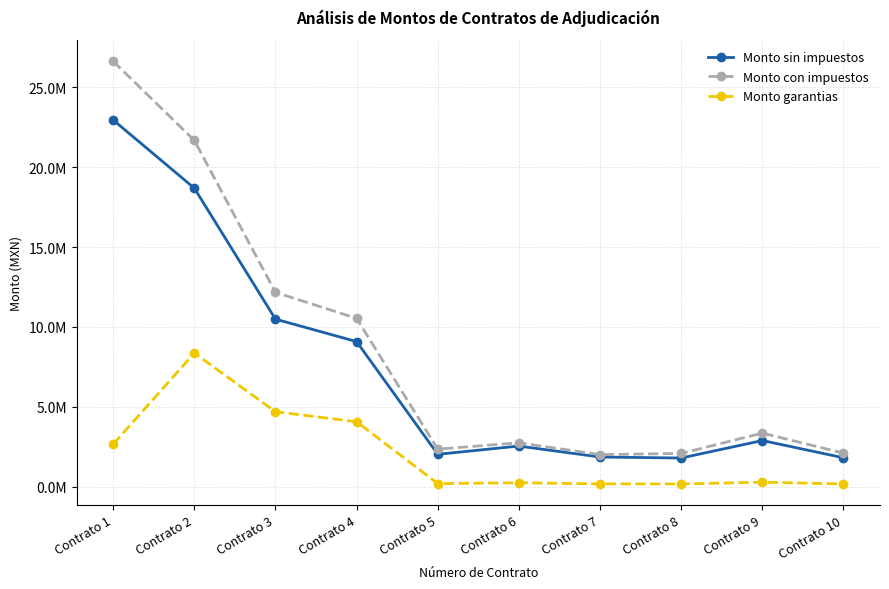

Is this an area chart (filled region under the line)?

No